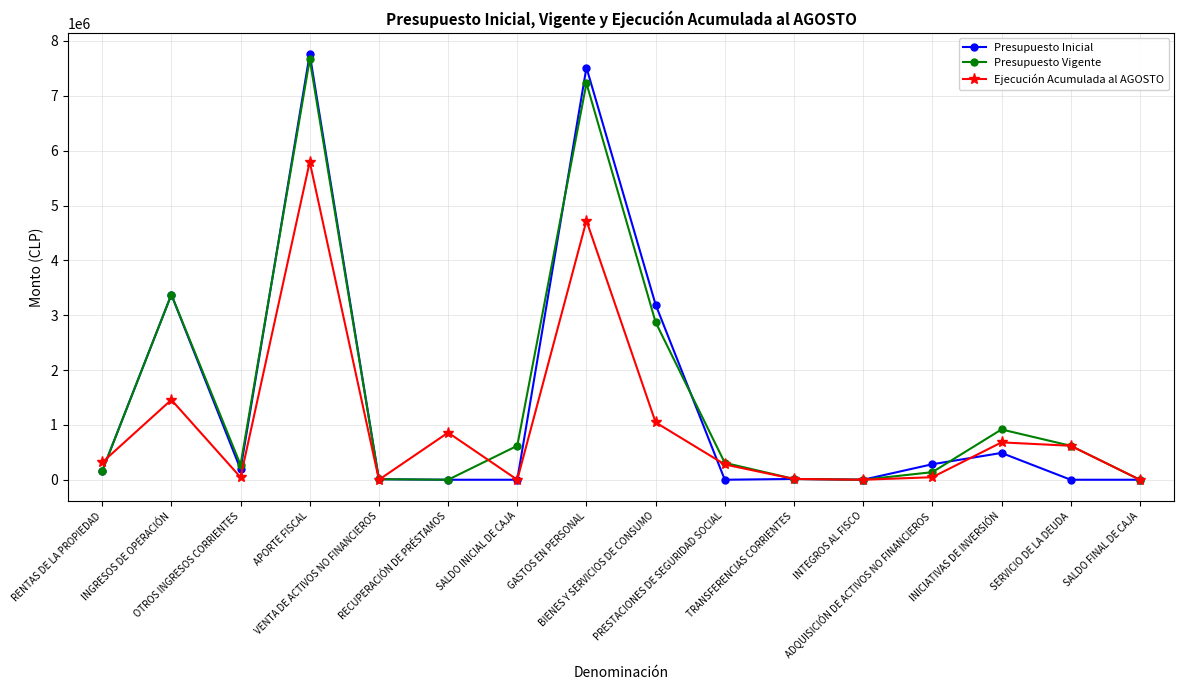

What are all the series names shown in the legend?

Presupuesto Inicial, Presupuesto Vigente, Ejecución Acumulada al AGOSTO